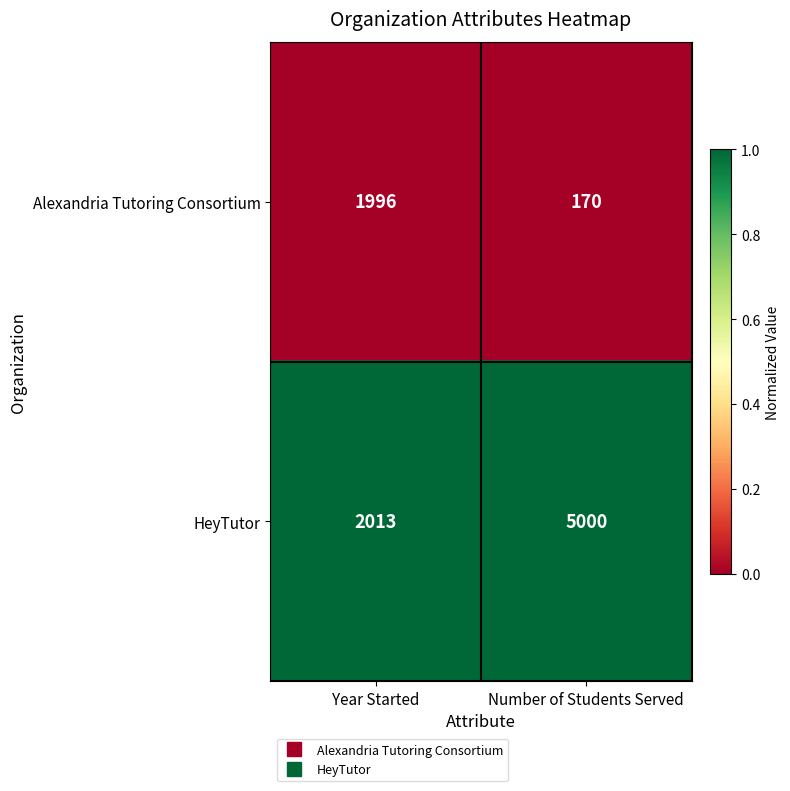

At which category is the sum across all series the highest?

Number of Students Served